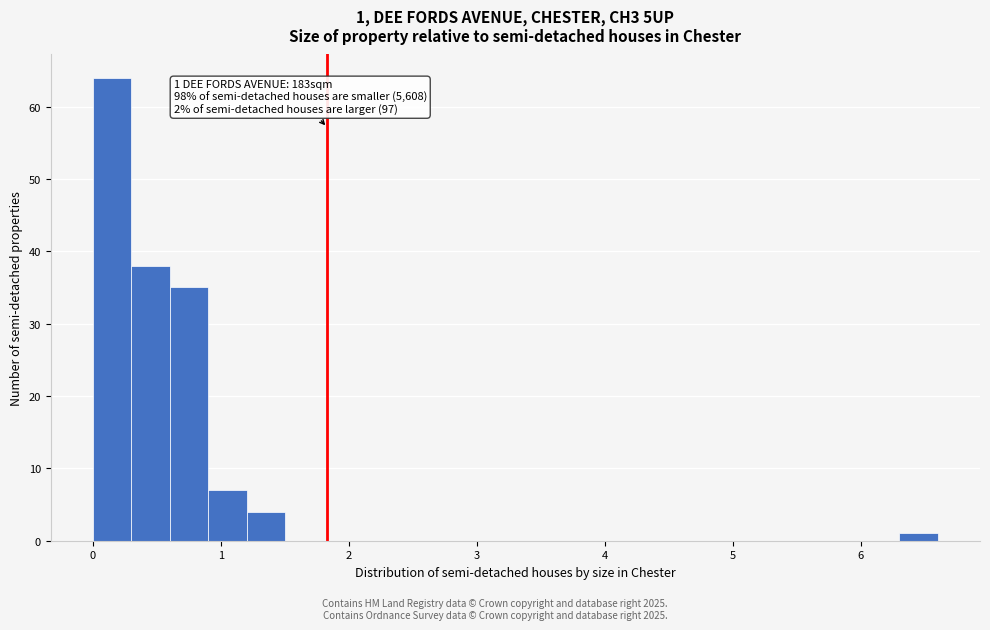

Around what value on the x-axis is the tallest bar? Give the approximate position of its centre, as read against the axis.

0.2